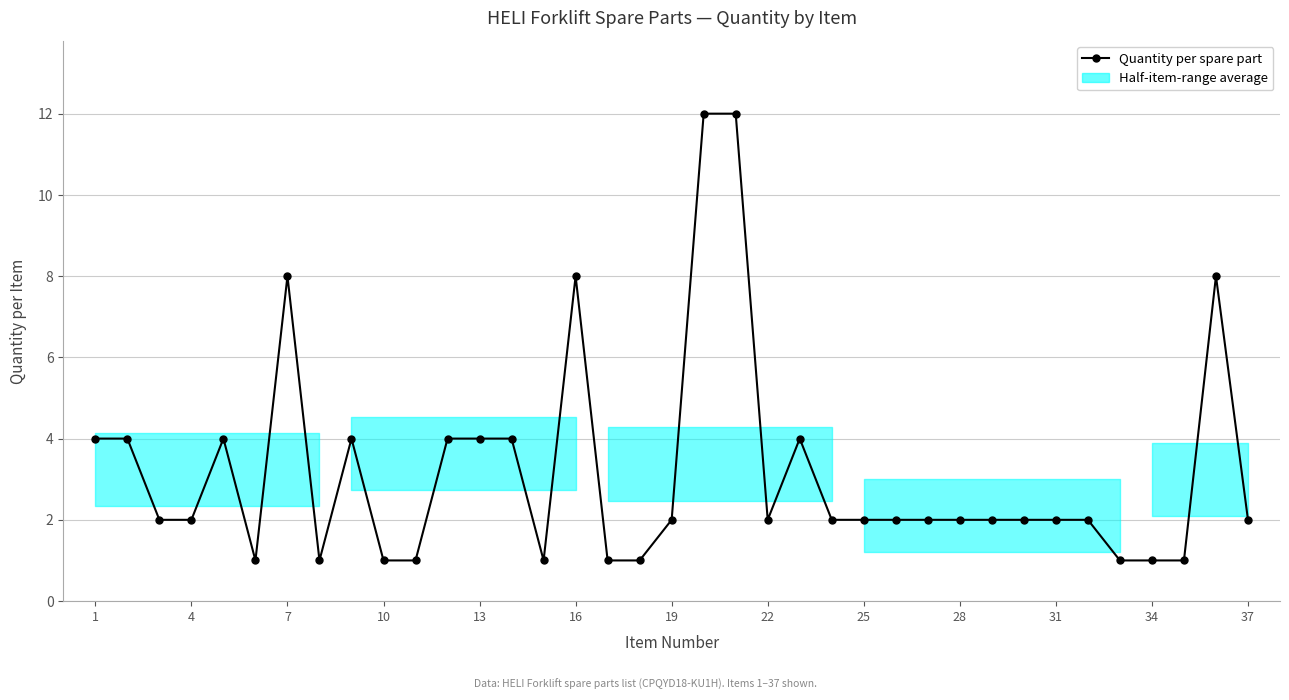

What is the difference between the maximum and minimum values?

11